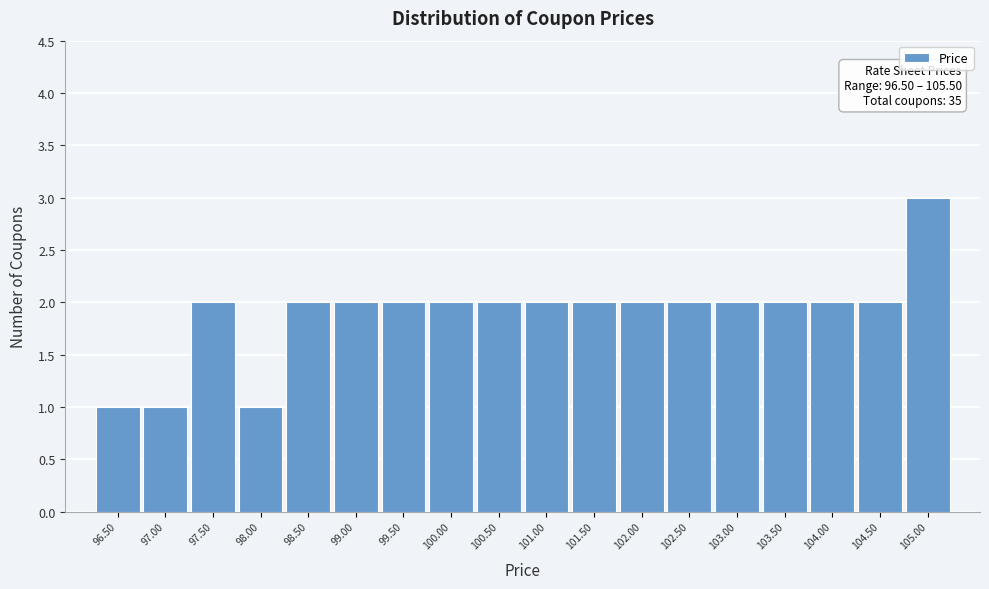

Over which range of the x-axis is the bar tallest?

104.75 to 105.25